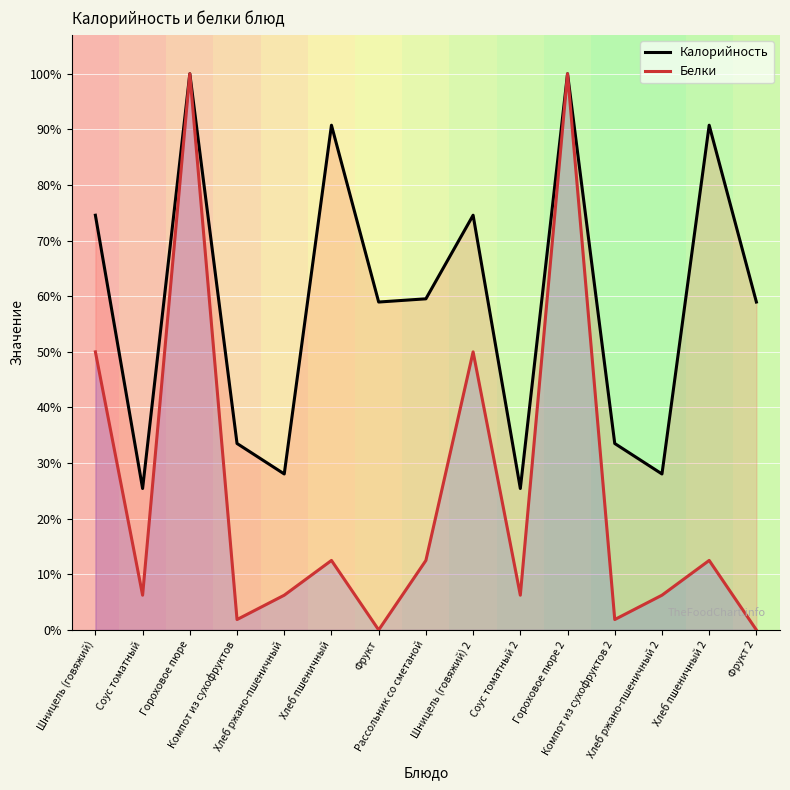

The Калорийность series shows 25.4 at Соус томатный. True or false?

True